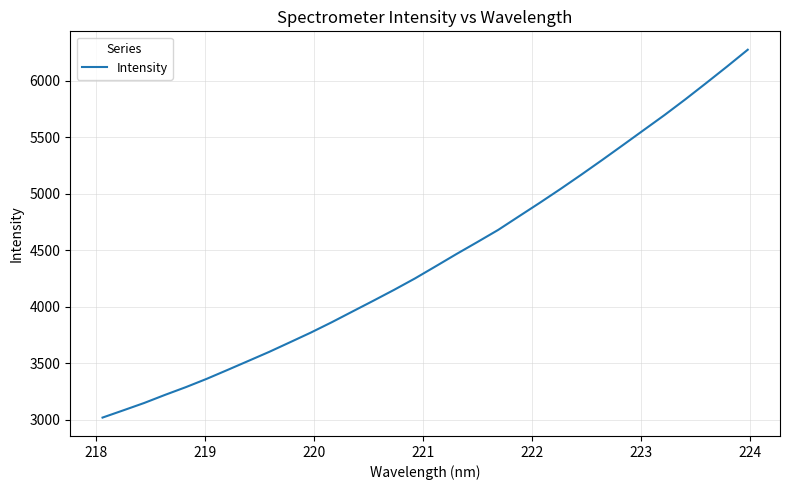

What is the maximum value shown in the chart?

6273.3